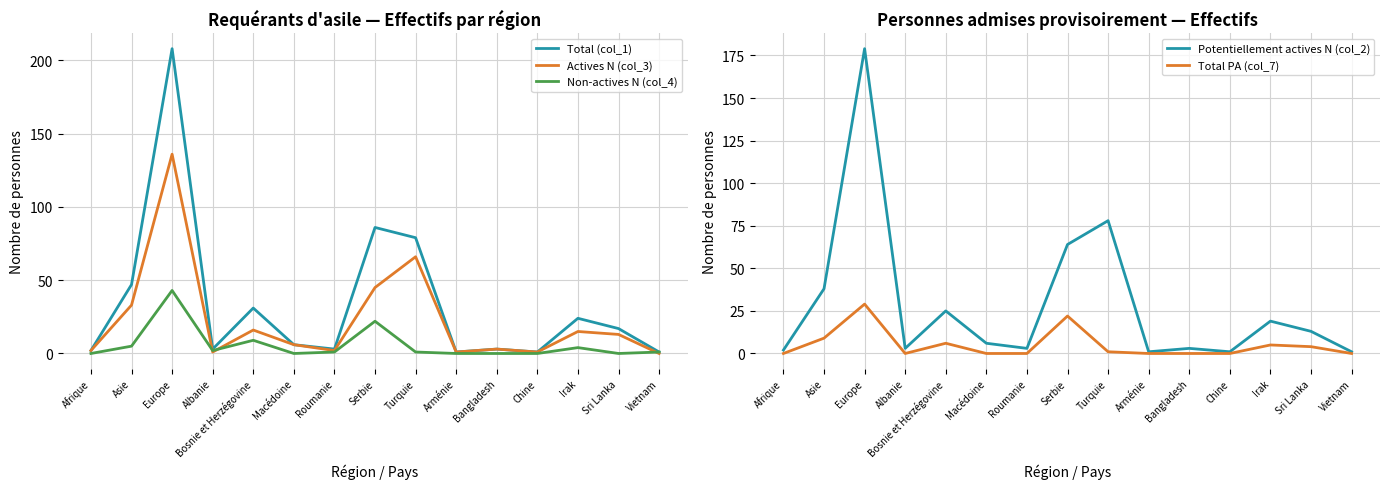

Reading left to right, what are all the values shown in this chart?

Total (col_1): Afrique=2	Asie=47	Europe=208	Albanie=3	Bosnie et Herzégovine=31	Macédoine=6	Roumanie=3	Serbie=86	Turquie=79	Arménie=1	Bangladesh=3	Chine=1	Irak=24	Sri Lanka=17	Vietnam=1
Actives N (col_3): Afrique=2	Asie=33	Europe=136	Albanie=1	Bosnie et Herzégovine=16	Macédoine=6	Roumanie=2	Serbie=45	Turquie=66	Arménie=1	Bangladesh=3	Chine=1	Irak=15	Sri Lanka=13	Vietnam=0
Non-actives N (col_4): Afrique=0	Asie=5	Europe=43	Albanie=2	Bosnie et Herzégovine=9	Macédoine=0	Roumanie=1	Serbie=22	Turquie=1	Arménie=0	Bangladesh=0	Chine=0	Irak=4	Sri Lanka=0	Vietnam=1
Potentiellement actives N (col_2): Afrique=2	Asie=38	Europe=179	Albanie=3	Bosnie et Herzégovine=25	Macédoine=6	Roumanie=3	Serbie=64	Turquie=78	Arménie=1	Bangladesh=3	Chine=1	Irak=19	Sri Lanka=13	Vietnam=1
Total PA (col_7): Afrique=0	Asie=9	Europe=29	Albanie=0	Bosnie et Herzégovine=6	Macédoine=0	Roumanie=0	Serbie=22	Turquie=1	Arménie=0	Bangladesh=0	Chine=0	Irak=5	Sri Lanka=4	Vietnam=0